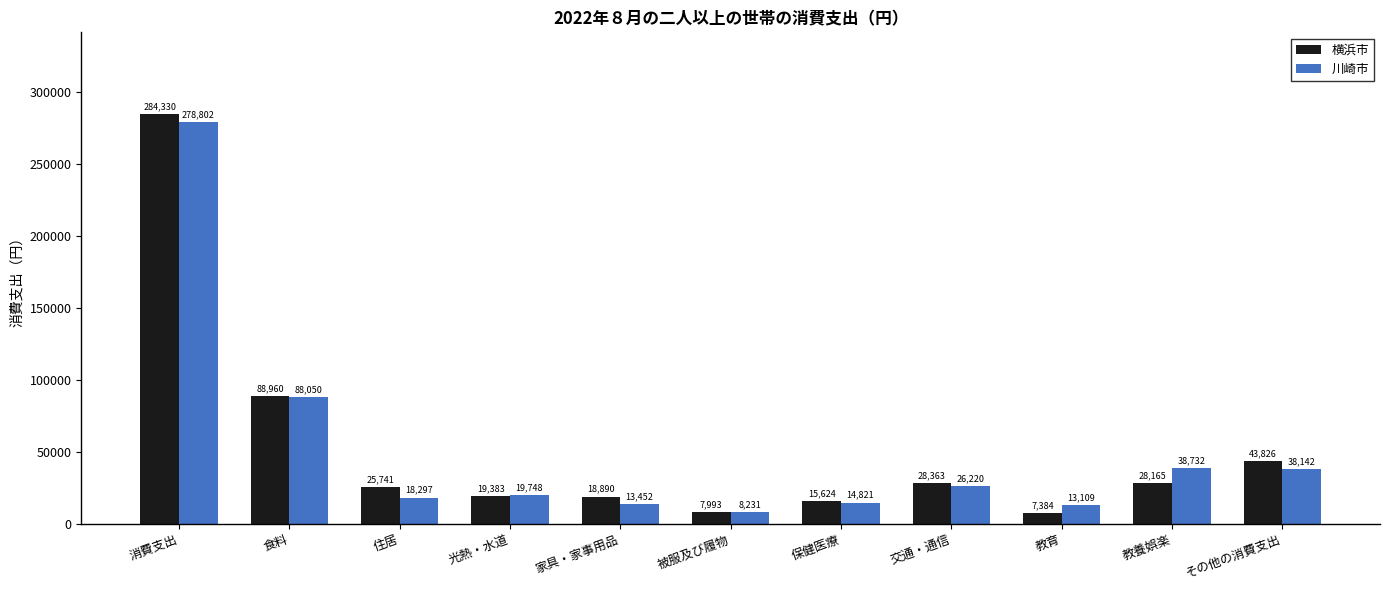

List the series in order of their peak value, lowest first.

川崎市, 横浜市